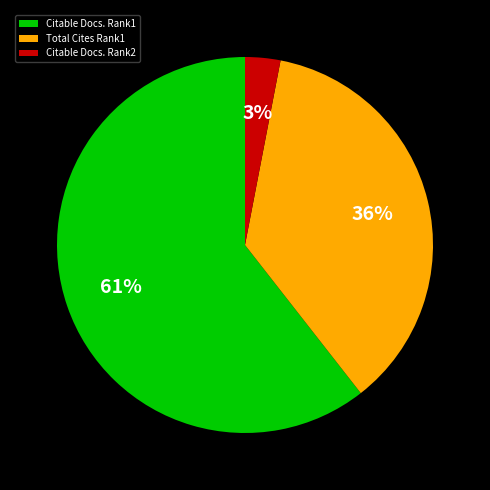

Which has a higher value, Citable Docs. Rank1 or Citable Docs. Rank2?

Citable Docs. Rank1